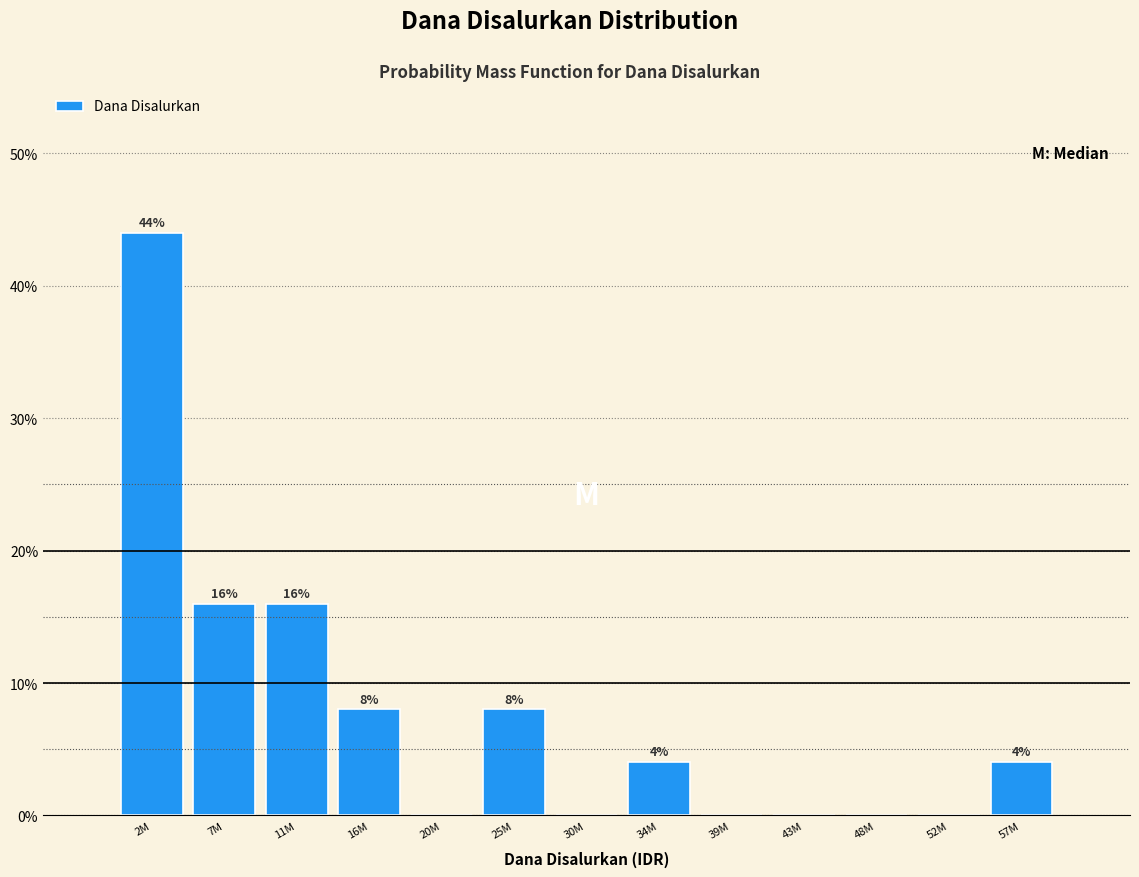

Reading left to right, list all the values displayed in this chart.

2M=44	7M=16	11M=16	16M=8	20M=0	25M=8	30M=0	34M=4	39M=0	43M=0	48M=0	52M=0	57M=4